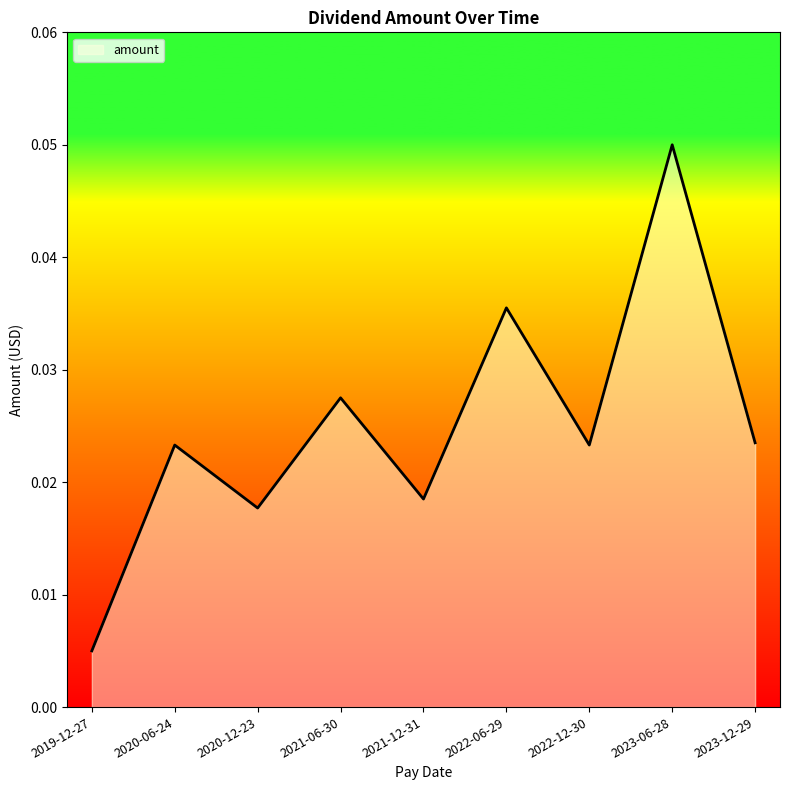

The chart shows a value of 0.0 at 2023-06-28. True or false?

False